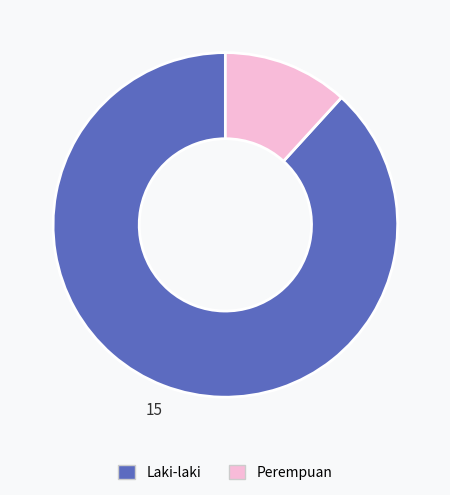

The Laki-laki slice represents 88% of the pie. True or false?

True